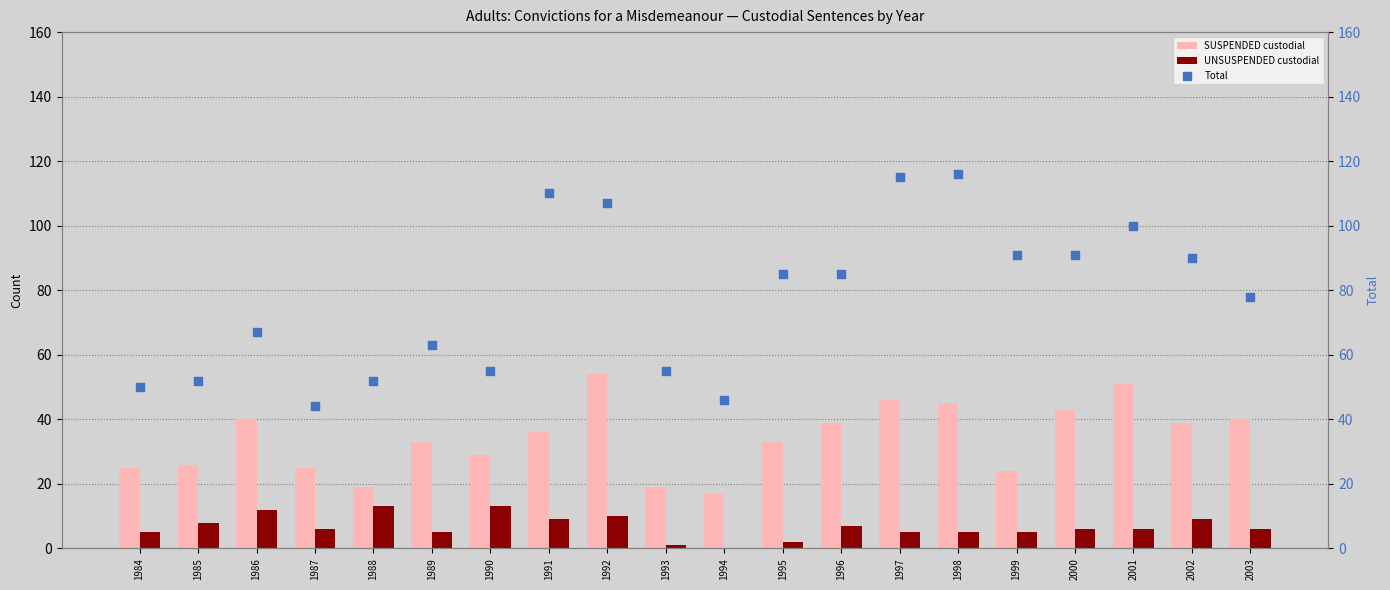

Is the value of SUSPENDED custodial at 1991 greater than the value of Total at 1994?

No